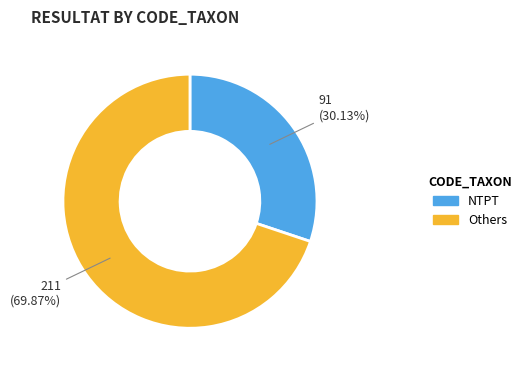

Is there any slice that represents more than half of the pie?

Yes